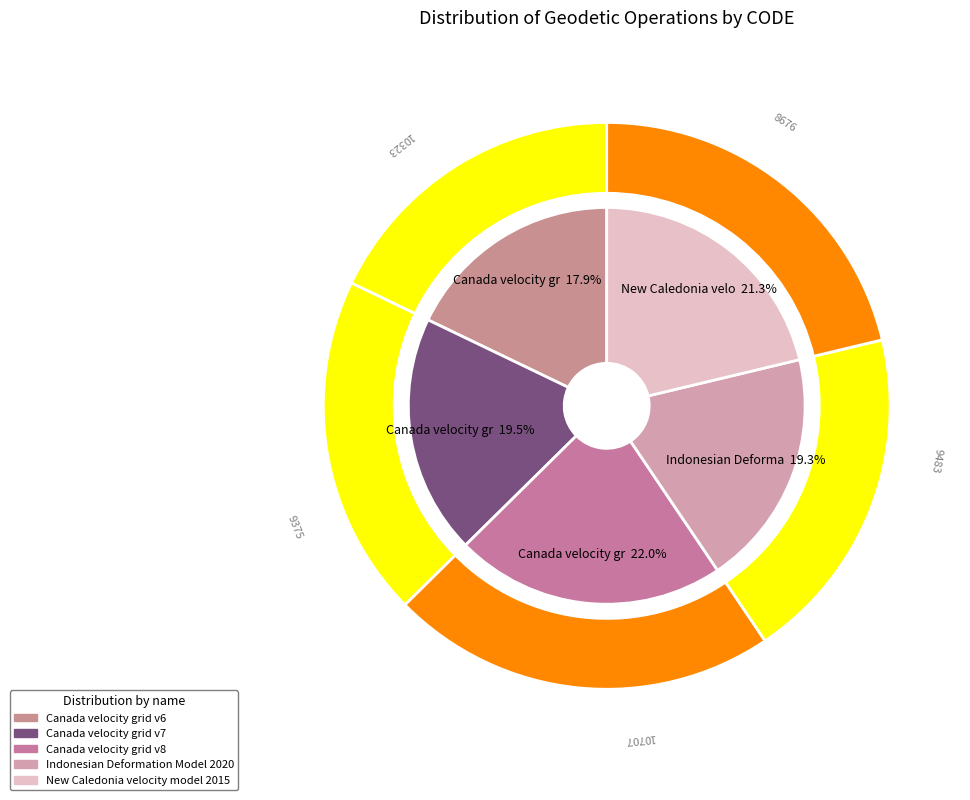

The Canada velocity grid v6 slice represents 31% of the pie. True or false?

False